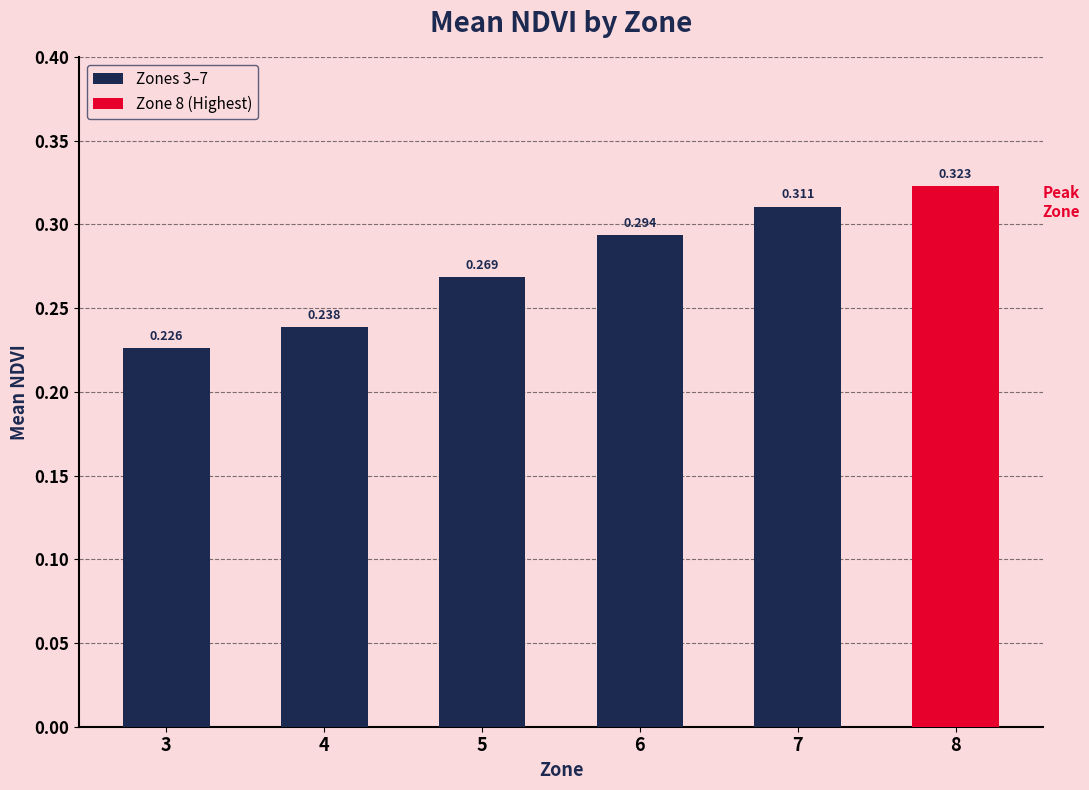

How many categories are shown in the chart?

6